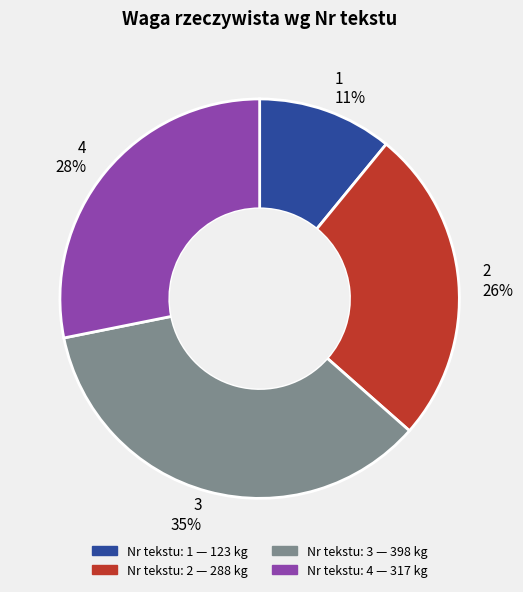

Is the sum of 3 35% and 1 11% greater than half?

No